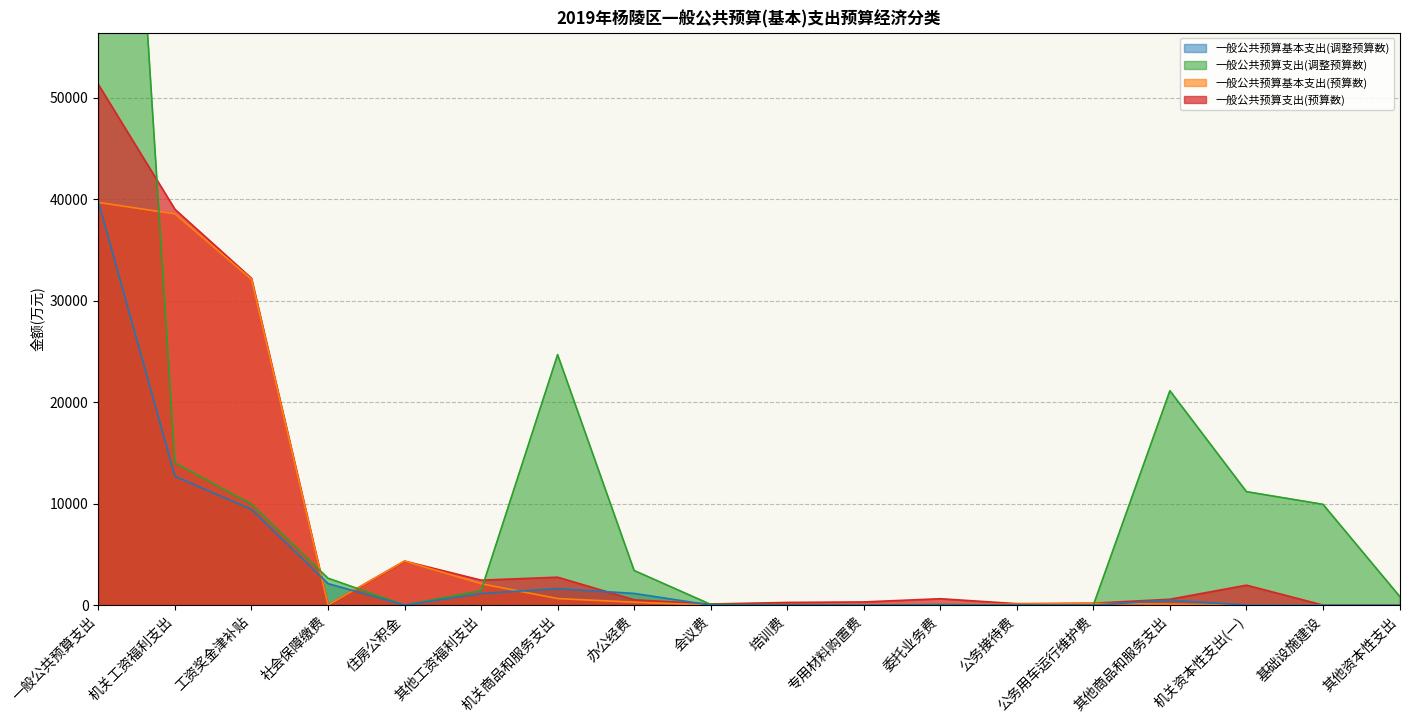

What is the difference between the maximum and minimum values in the 一般公共预算基本支出(调整预算数) series?

39718